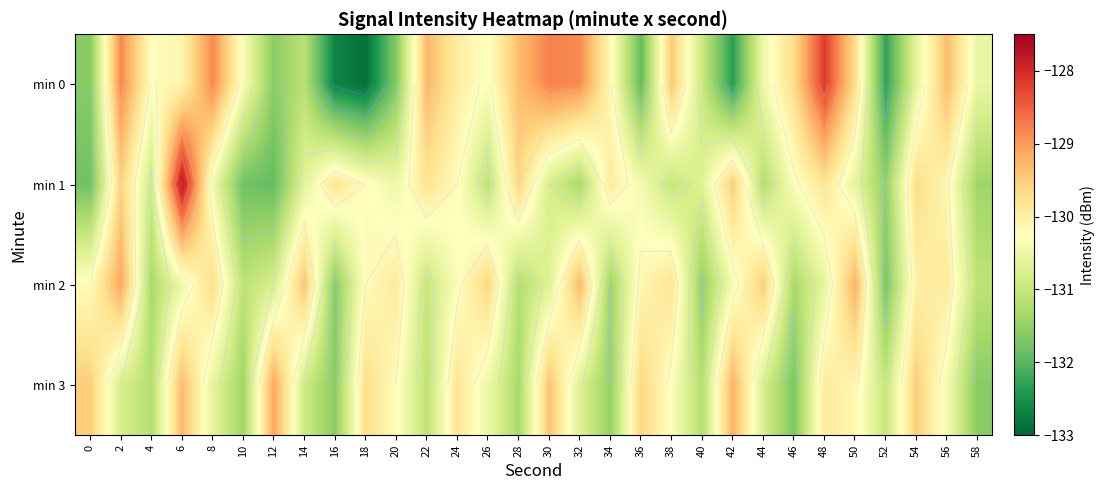

List the labels in order of min 3 value, largest first.

12, 42, 6, 30, 0, 54, 36, 18, 24, 48, 50, 20, 38, 56, 26, 8, 32, 2, 44, 14, 52, 22, 4, 40, 28, 10, 34, 16, 58, 46